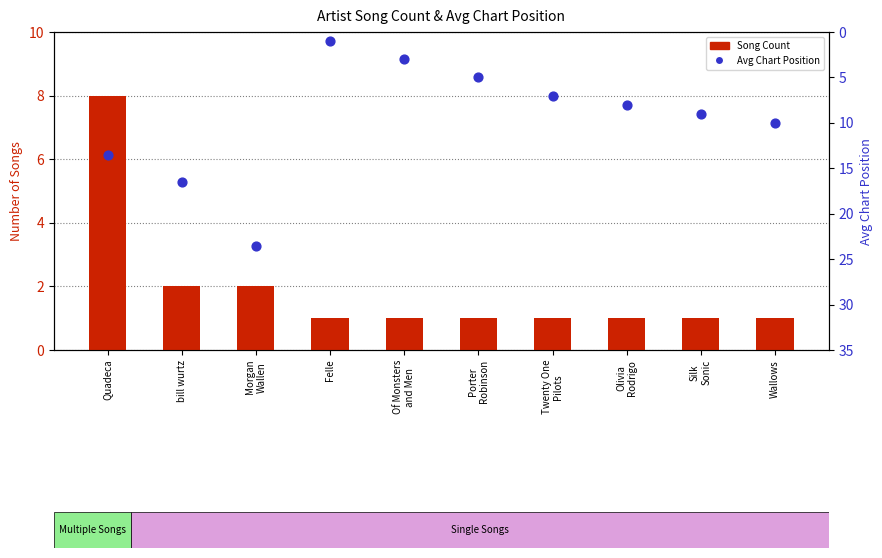

At how many categories does at least one series exceed 12?

3